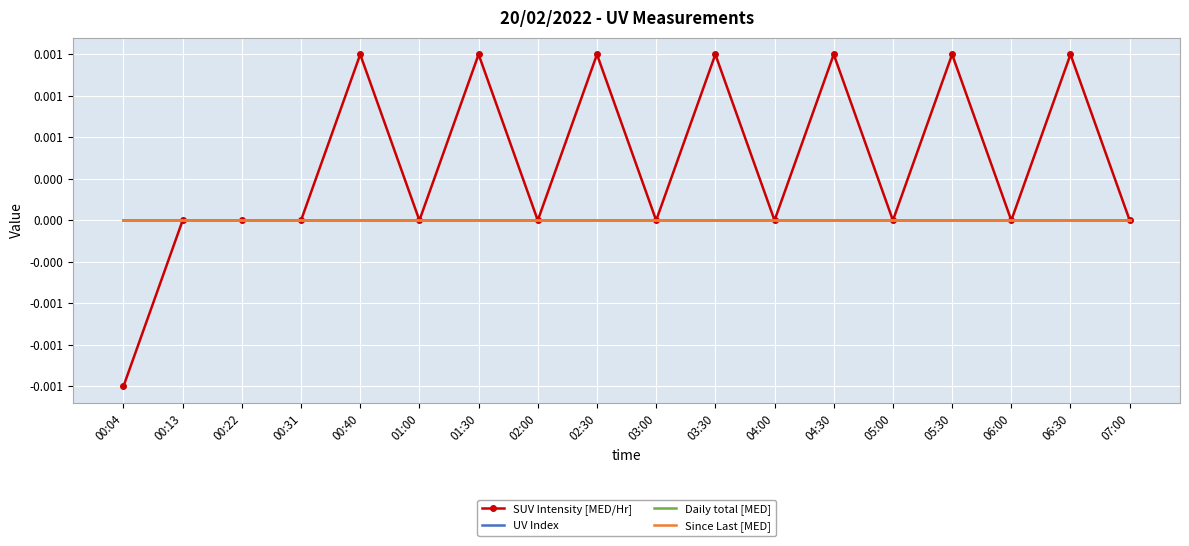

Reading left to right, list all the values displayed in this chart.

SUV Intensity [MED/Hr]: 00:04=-0.0	00:13=0.0	00:22=0.0	00:31=0.0	00:40=0.0	01:00=0.0	01:30=0.0	02:00=0.0	02:30=0.0	03:00=0.0	03:30=0.0	04:00=0.0	04:30=0.0	05:00=0.0	05:30=0.0	06:00=0.0	06:30=0.0	07:00=0.0
UV Index: 00:04=0.0	00:13=0.0	00:22=0.0	00:31=0.0	00:40=0.0	01:00=0.0	01:30=0.0	02:00=0.0	02:30=0.0	03:00=0.0	03:30=0.0	04:00=0.0	04:30=0.0	05:00=0.0	05:30=0.0	06:00=0.0	06:30=0.0	07:00=0.0
Daily total [MED]: 00:04=0.0	00:13=0.0	00:22=0.0	00:31=0.0	00:40=0.0	01:00=0.0	01:30=0.0	02:00=0.0	02:30=0.0	03:00=0.0	03:30=0.0	04:00=0.0	04:30=0.0	05:00=0.0	05:30=0.0	06:00=0.0	06:30=0.0	07:00=0.0
Since Last [MED]: 00:04=0.0	00:13=0.0	00:22=0.0	00:31=0.0	00:40=0.0	01:00=0.0	01:30=0.0	02:00=0.0	02:30=0.0	03:00=0.0	03:30=0.0	04:00=0.0	04:30=0.0	05:00=0.0	05:30=0.0	06:00=0.0	06:30=0.0	07:00=0.0